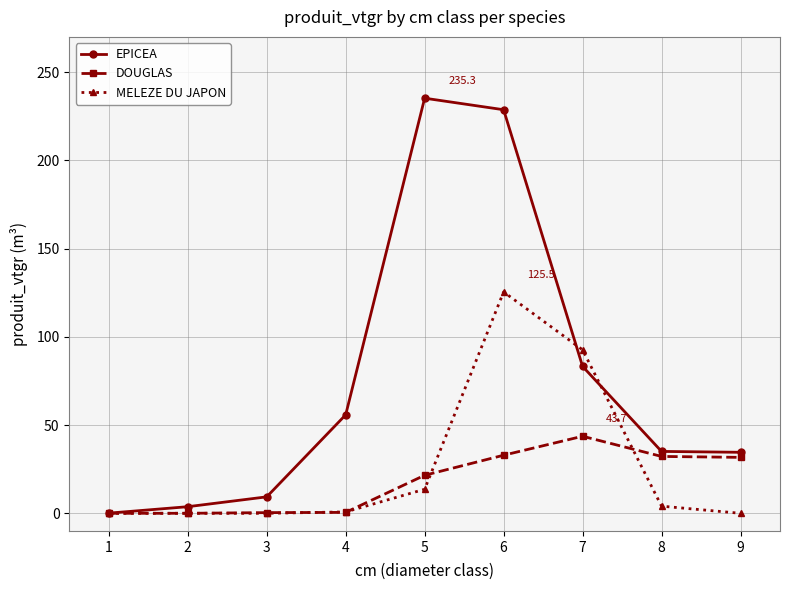

List the series in order of their peak value, highest first.

EPICEA, MELEZE DU JAPON, DOUGLAS